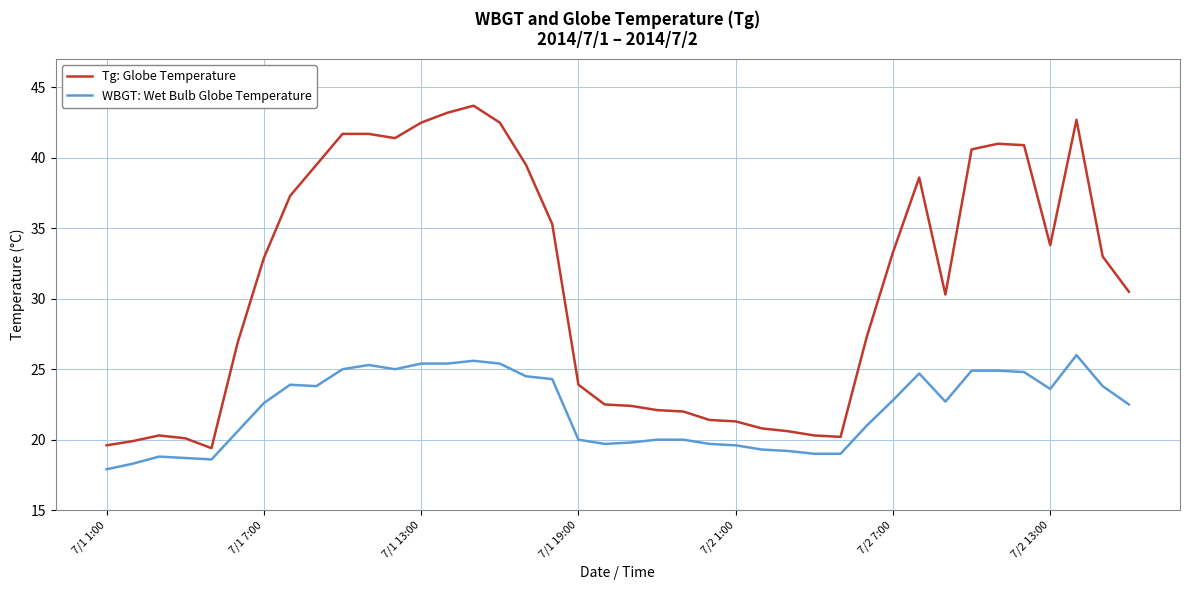

Which series has the largest total across all categories?

Tg: Globe Temperature